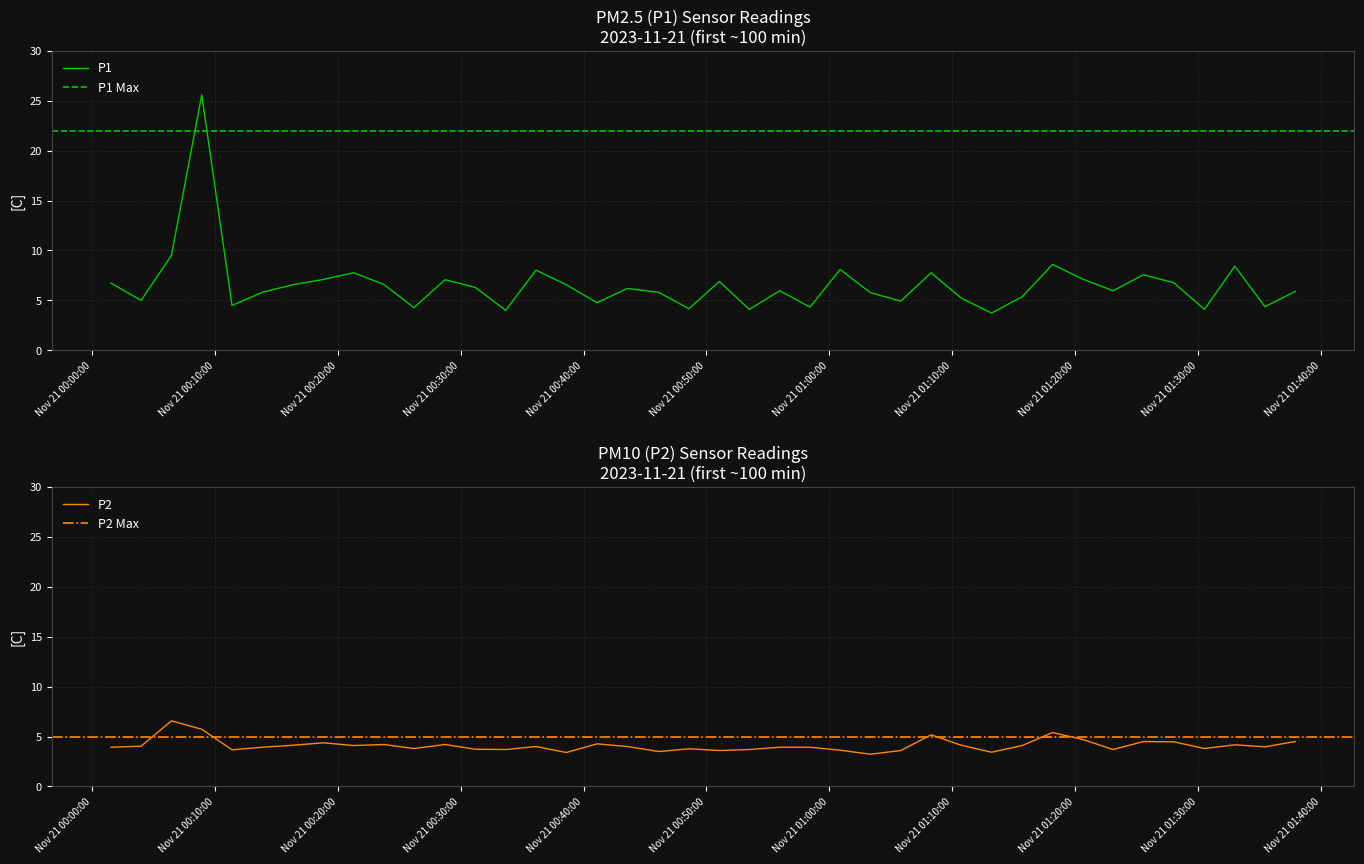

What is the difference between the second highest and minimum values in the P1 series?

5.8